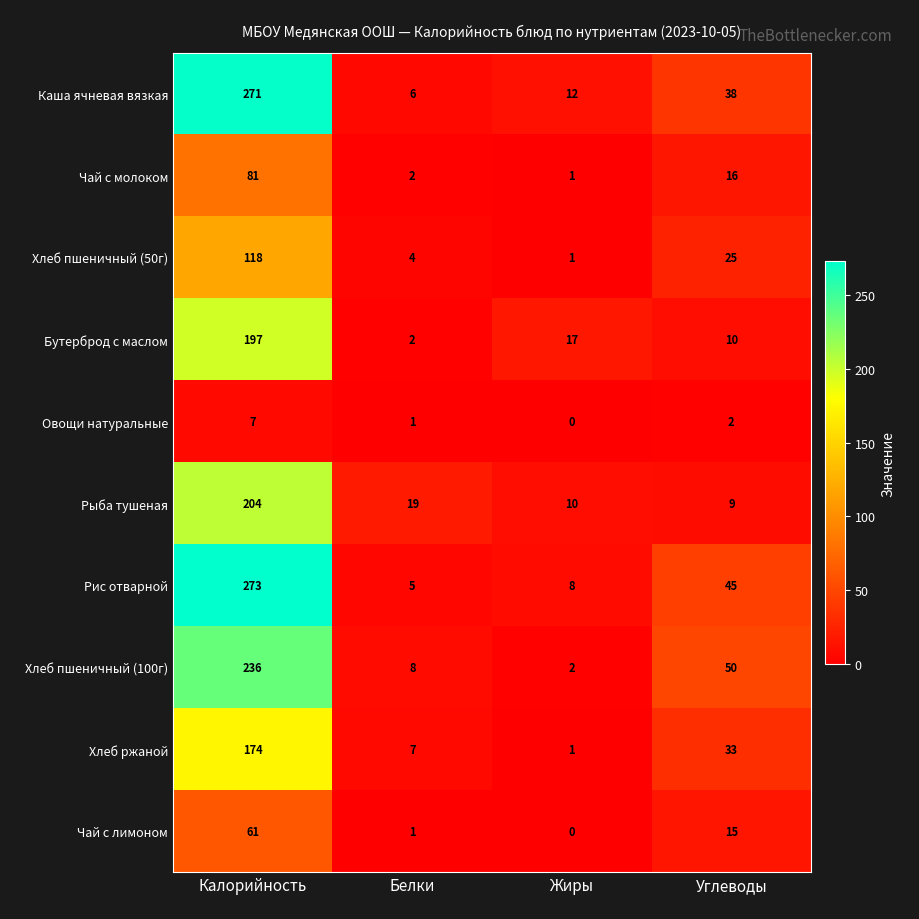

What is the difference between the highest and lowest values at Жиры?

17